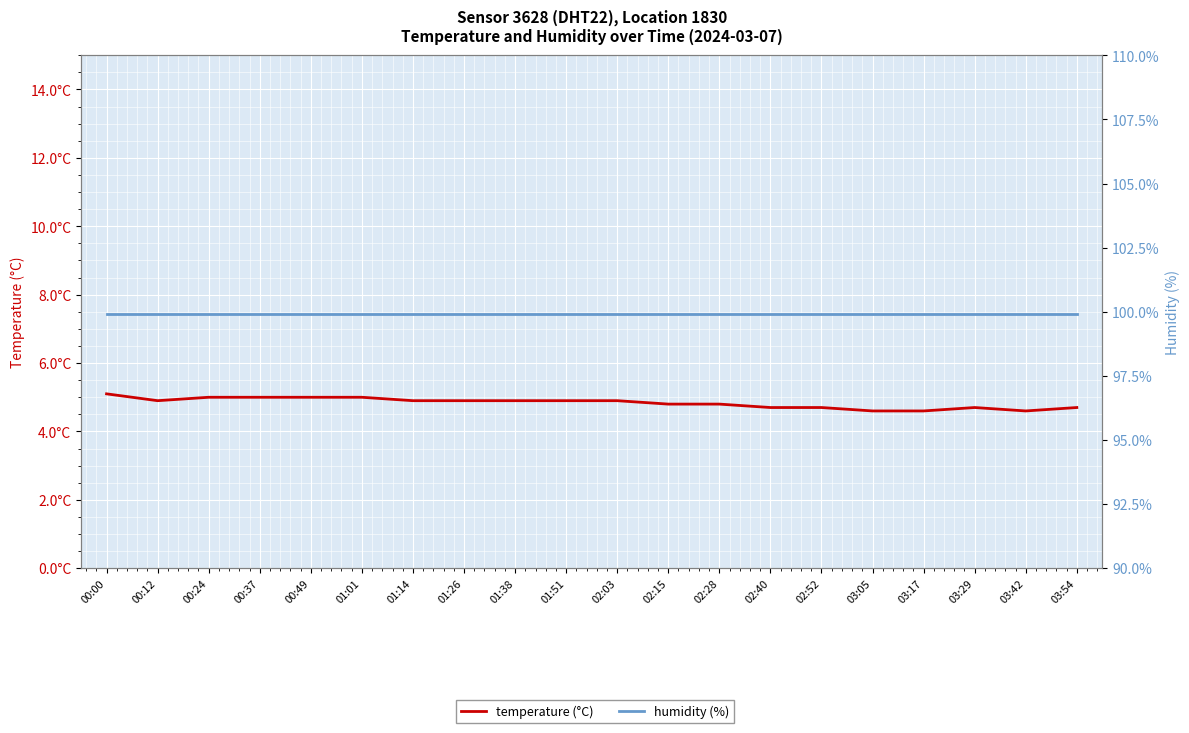

In temperature (°C), how many points are lower than both neighbors (excluding endpoints)?

2